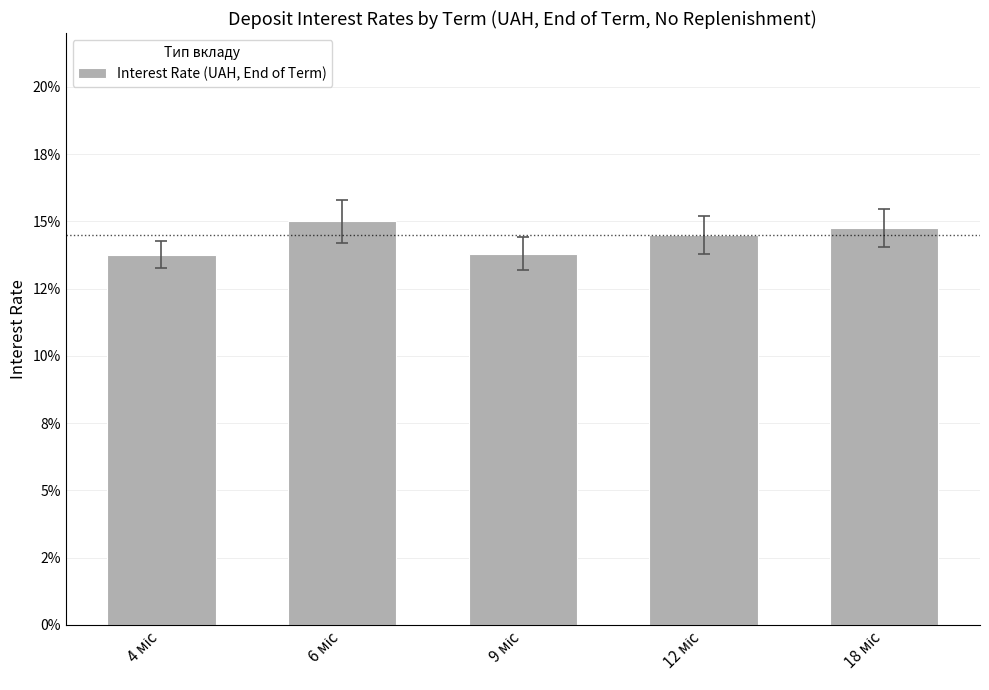

Does the chart contain any negative values?

No